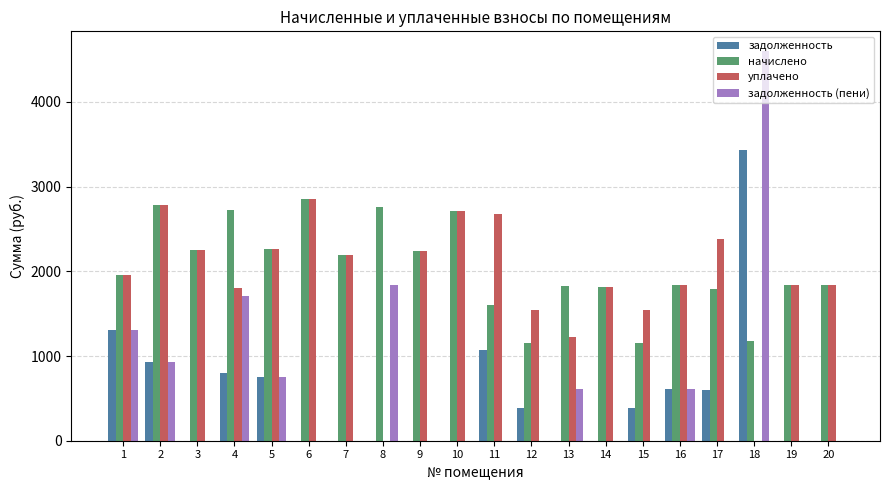

What is the spread (max minus min) of values at 20?

1839.8